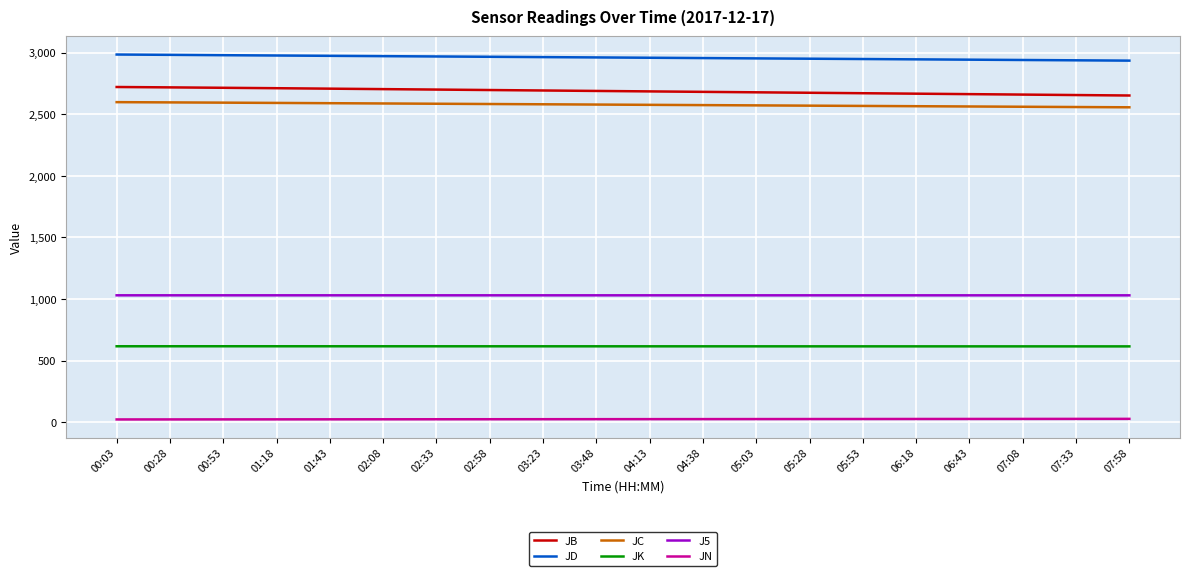

Does the chart have visible grid lines?

Yes